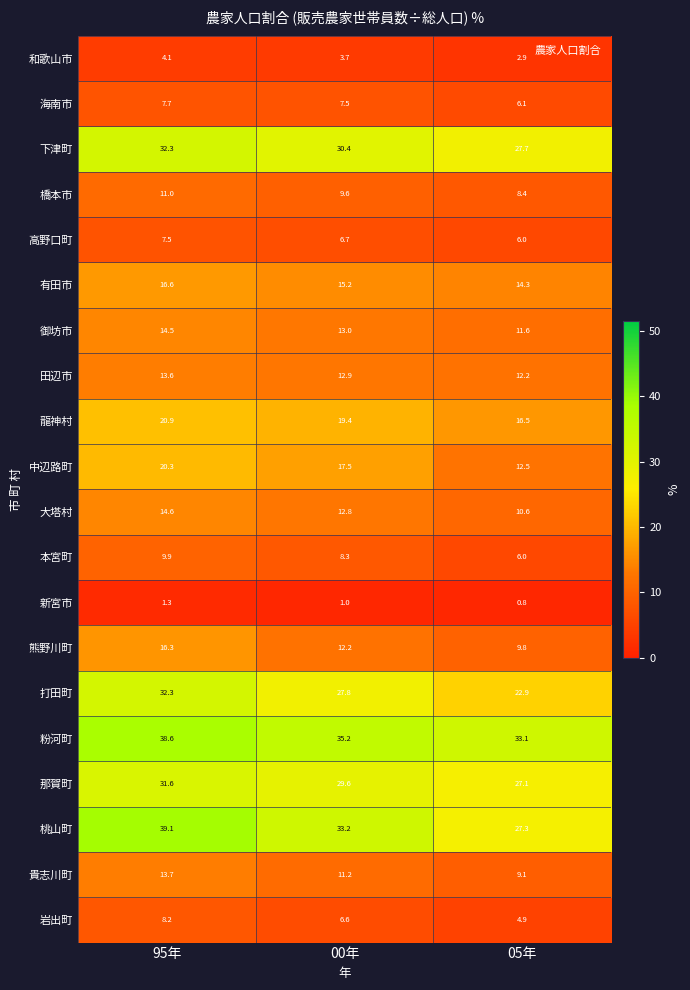

List the labels in order of 中辺路町 value, smallest first.

05年, 00年, 95年